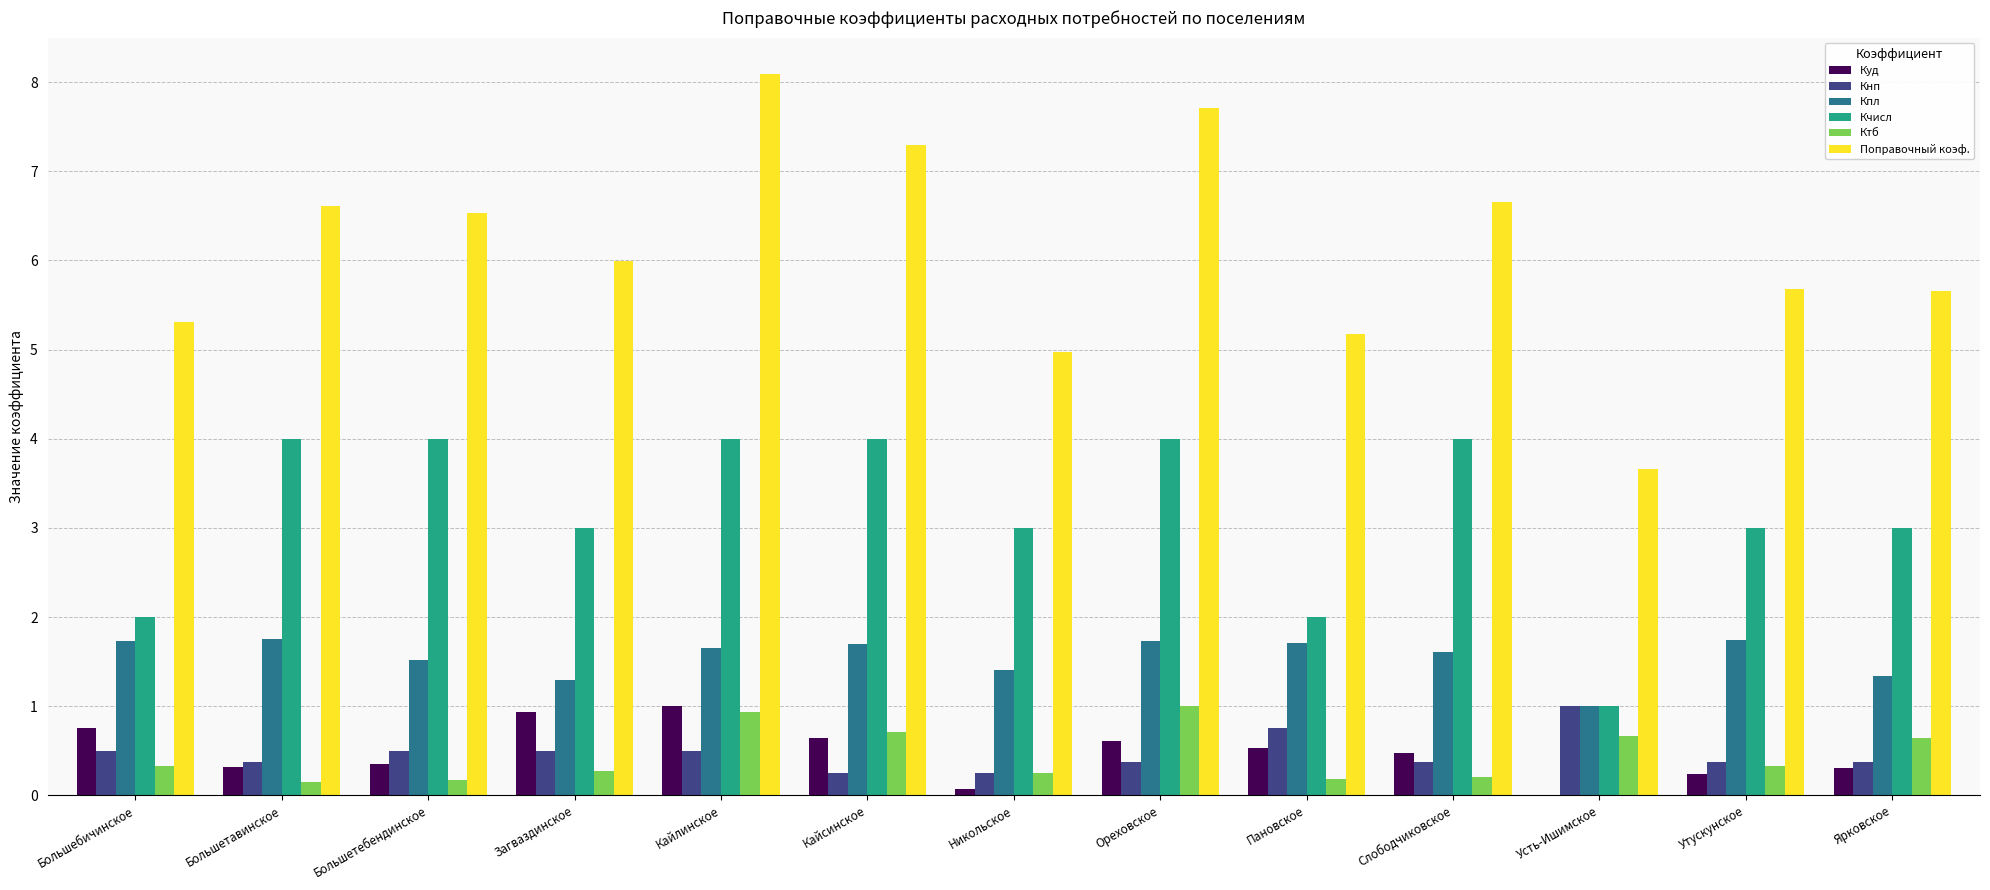

How many distinct data groups are displayed?

6